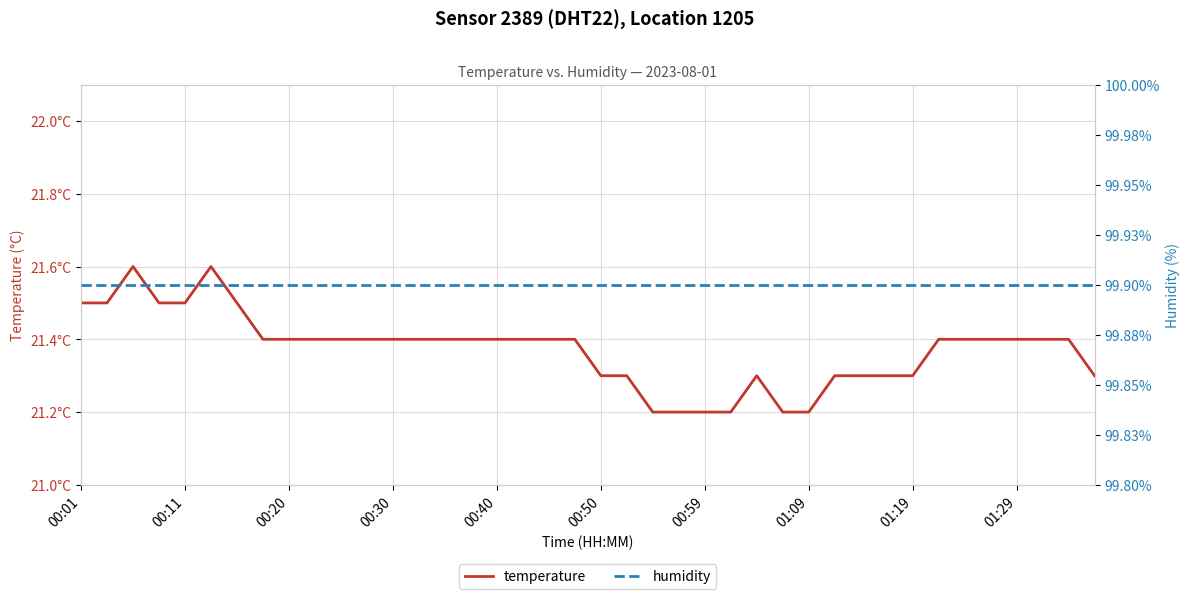

List the series in order of their peak value, highest first.

humidity, temperature